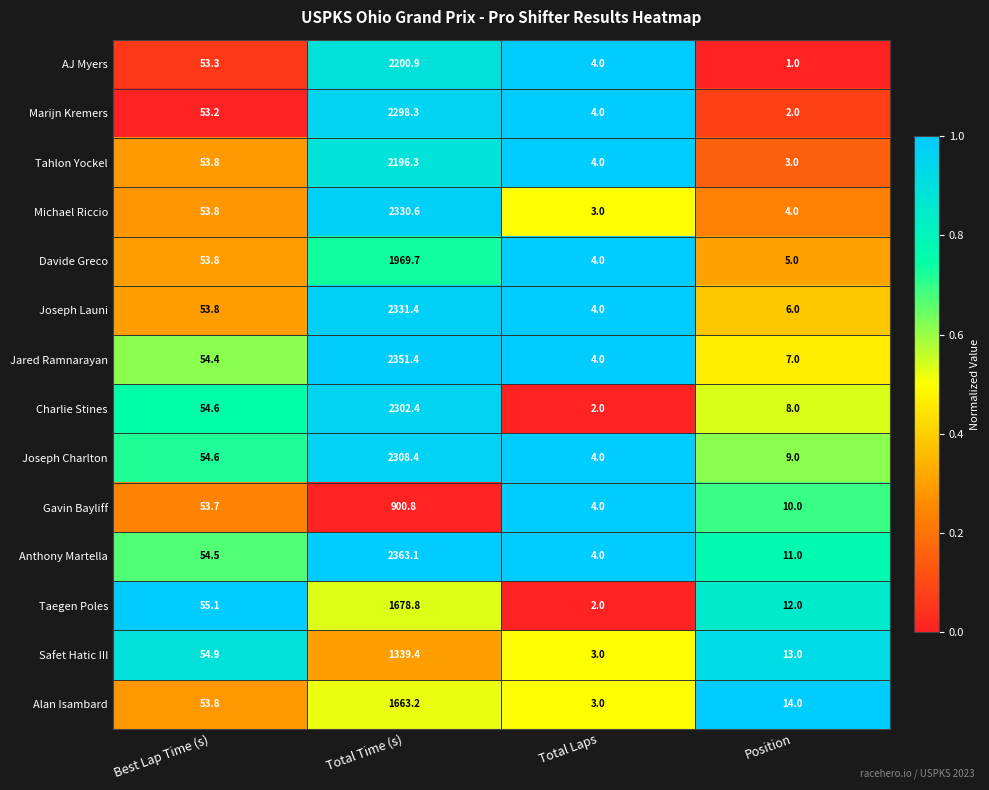

The value of Michael Riccio at Total Time (s) is 2330.6. True or false?

True